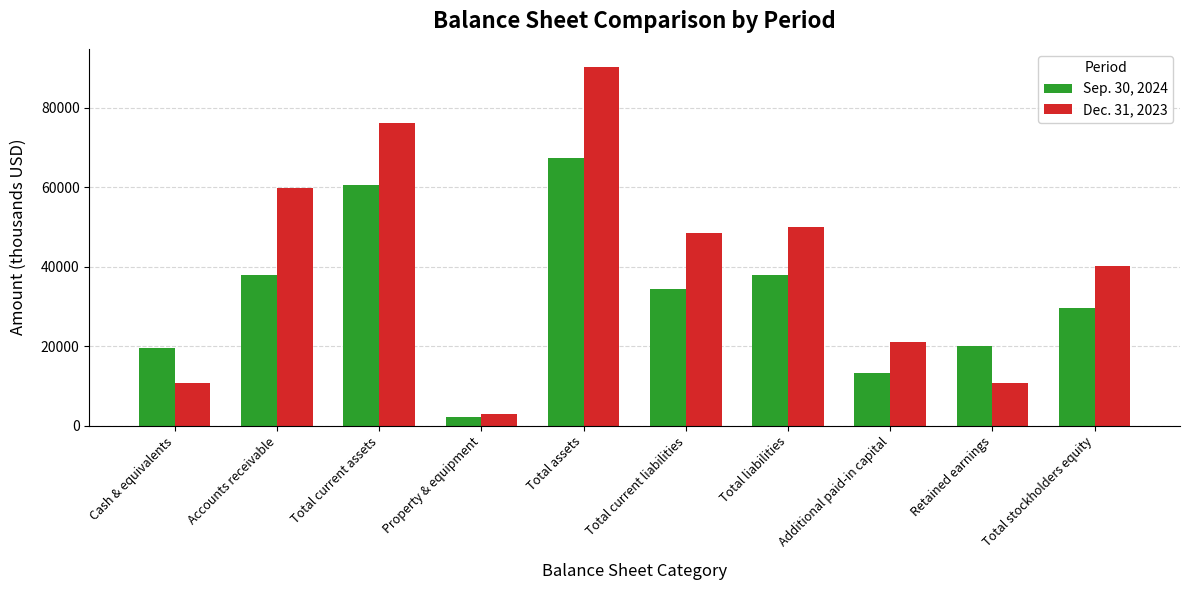

How many bars are there in total?

20